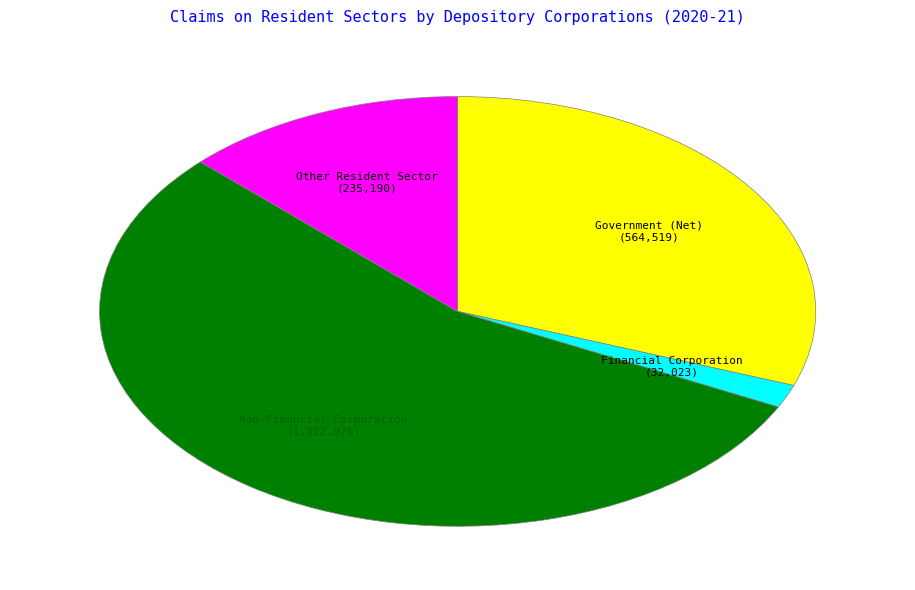

Which category accounts for the majority?

Non-Financial Corporation